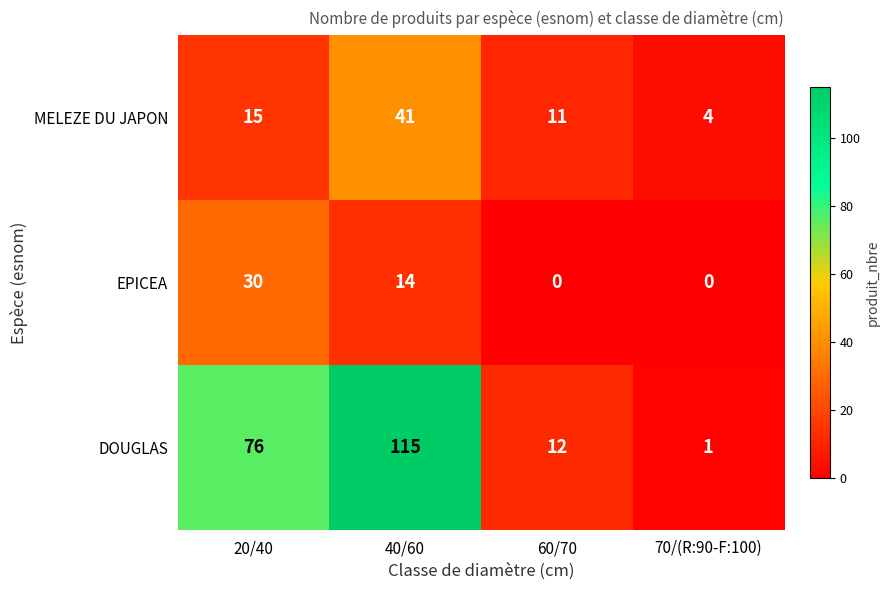

Which series has the largest total across all categories?

DOUGLAS